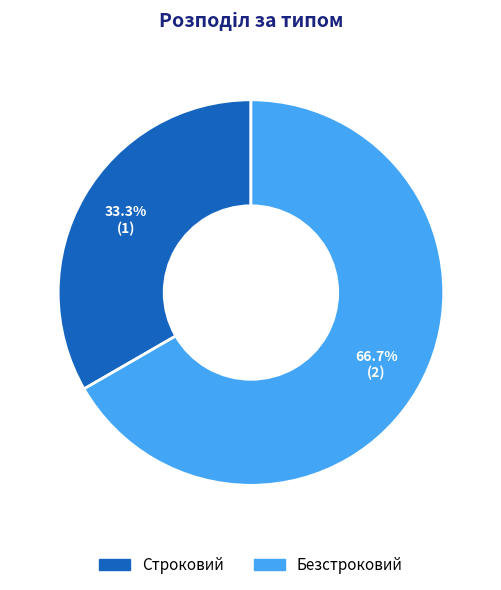

What is the smallest slice in the pie chart?

Строковий